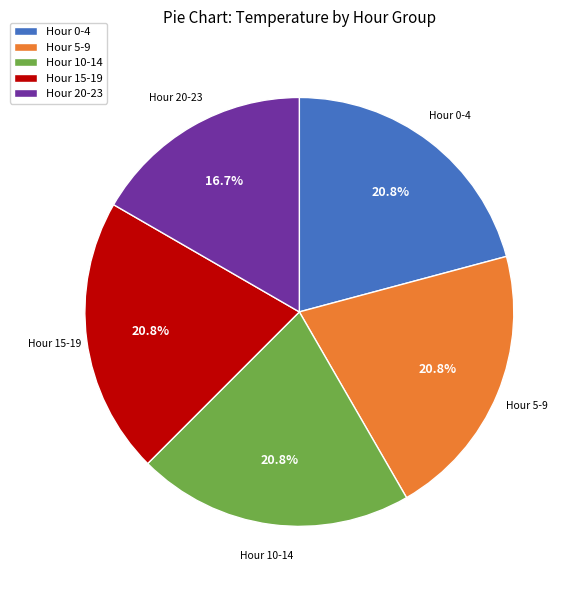

Which slice is the smallest?

Hour 20-23